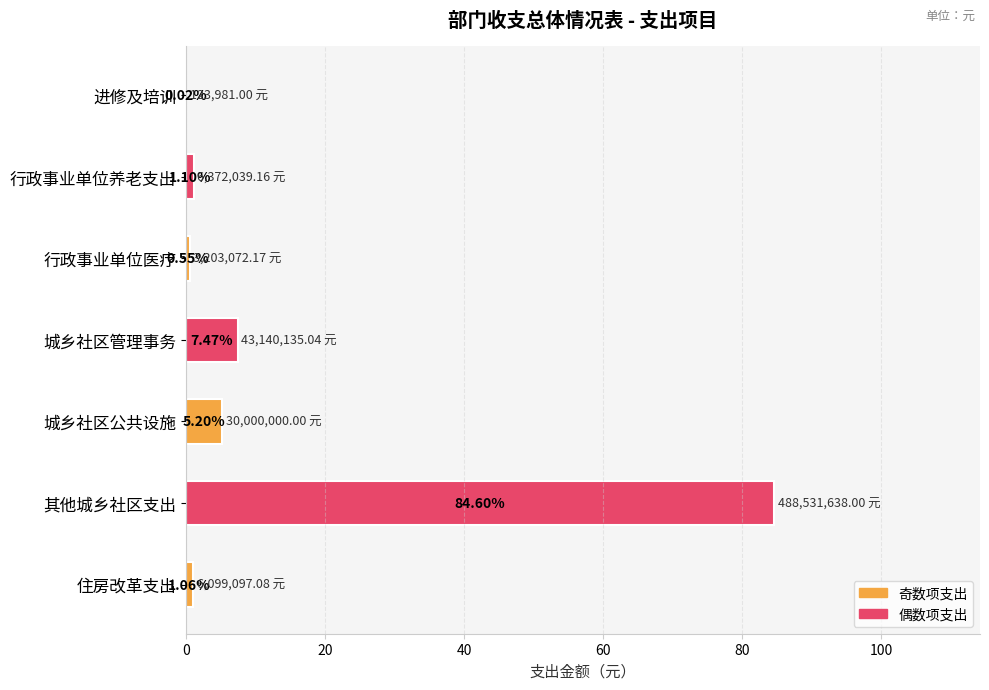

What is the change in value from 行政事业单位养老支出 to 城乡社区公共设施?

+4.1